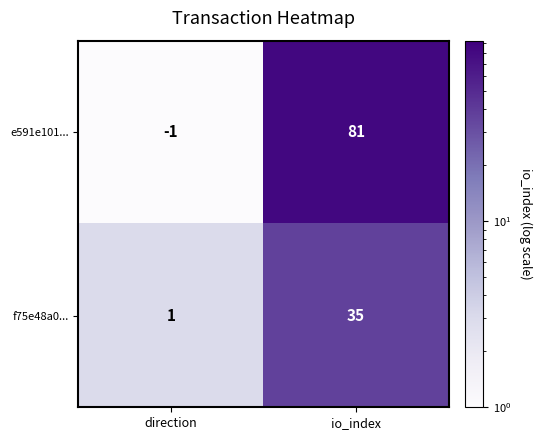

What is the sum of the f75e48a0... values at direction and io_index?

36